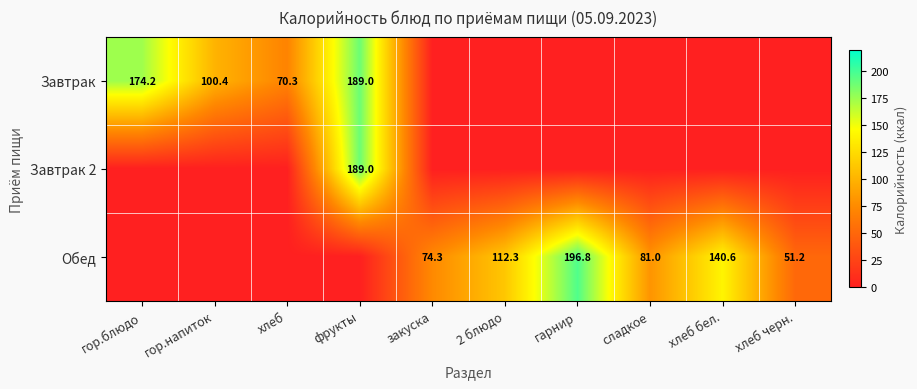

Which label corresponds to the largest value in the chart?

гарнир